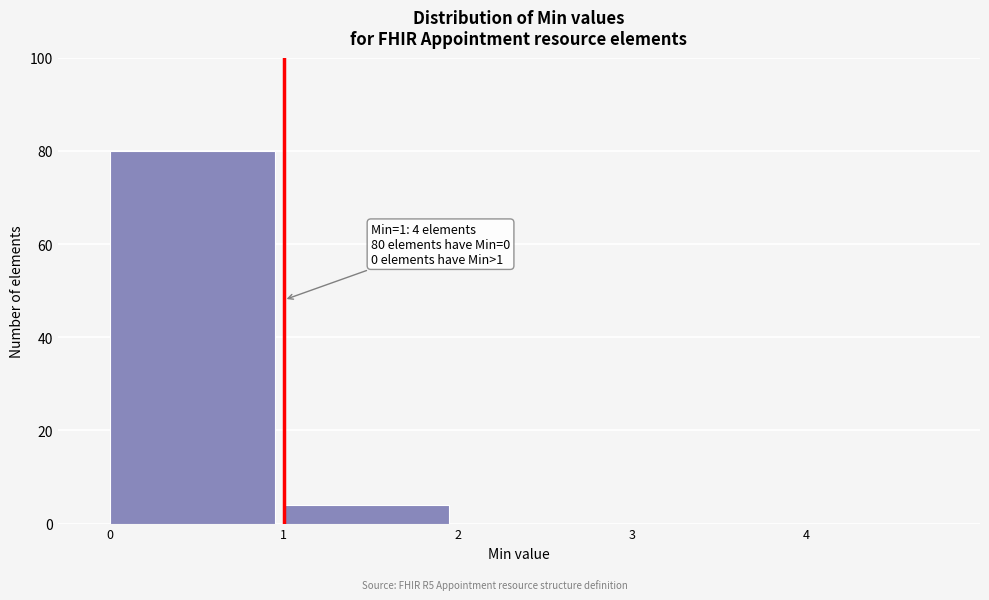

Which range on the x-axis has the tallest bar?

0 to 1